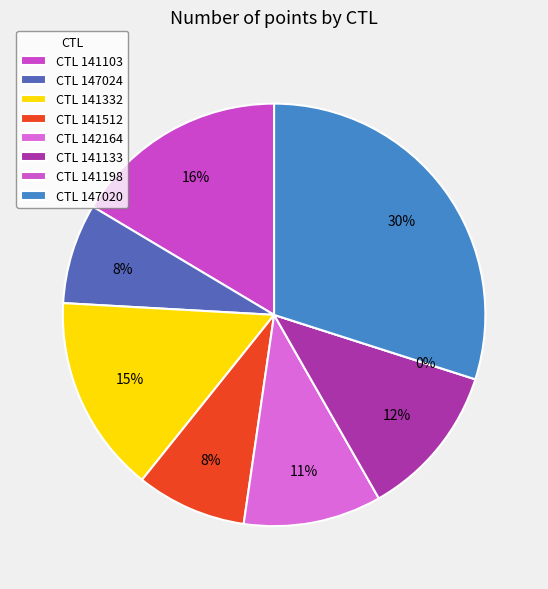

To the nearest percent, what is the average slice percentage?

12%